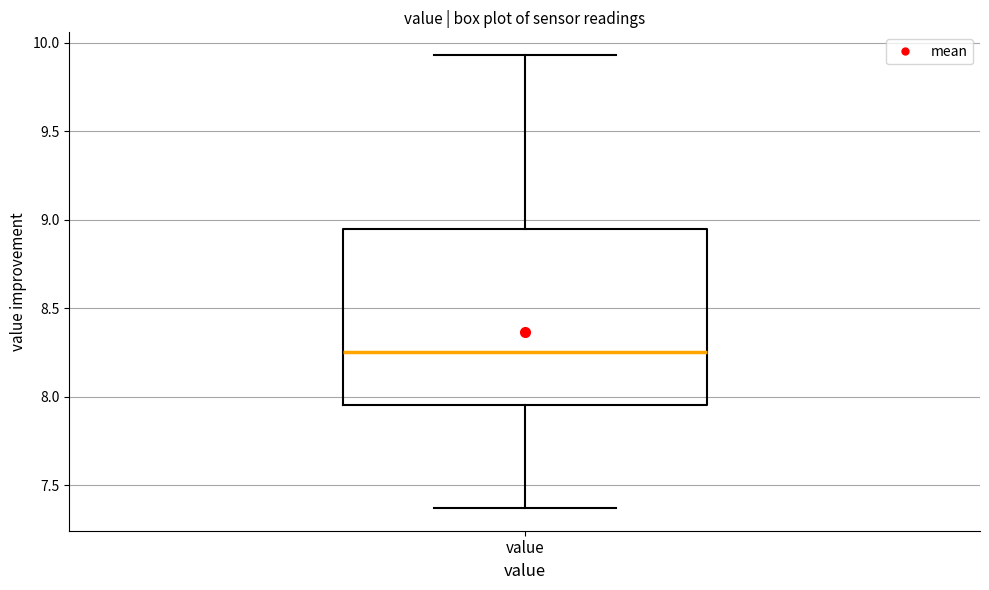

Where is the upper edge of the box for value on the y-axis? The values are not printed on the chart, so give them approximately, as read against the axis.

8.95